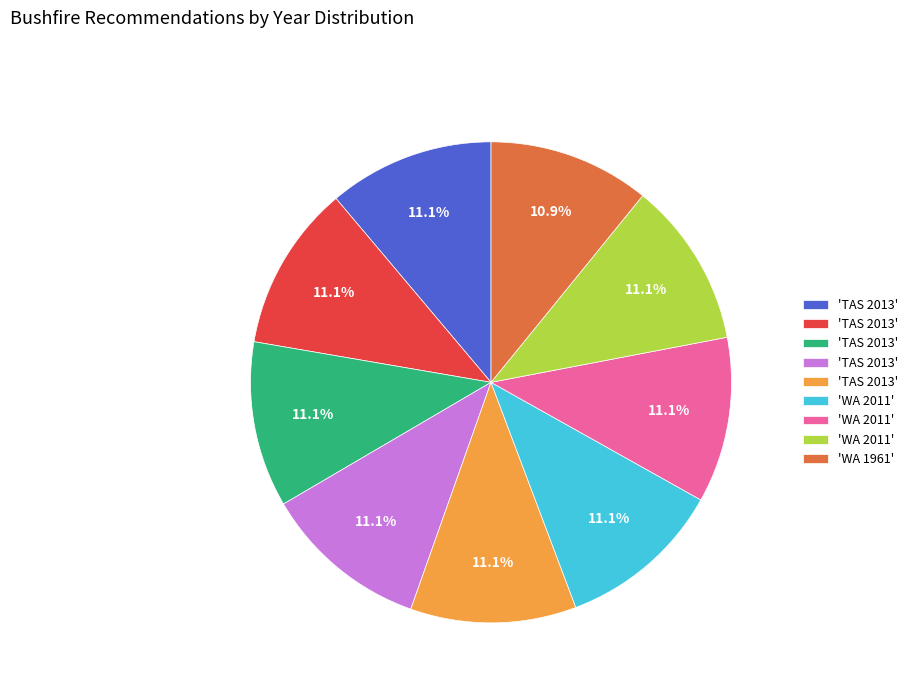

To the nearest percent, what is the average slice percentage?

11%